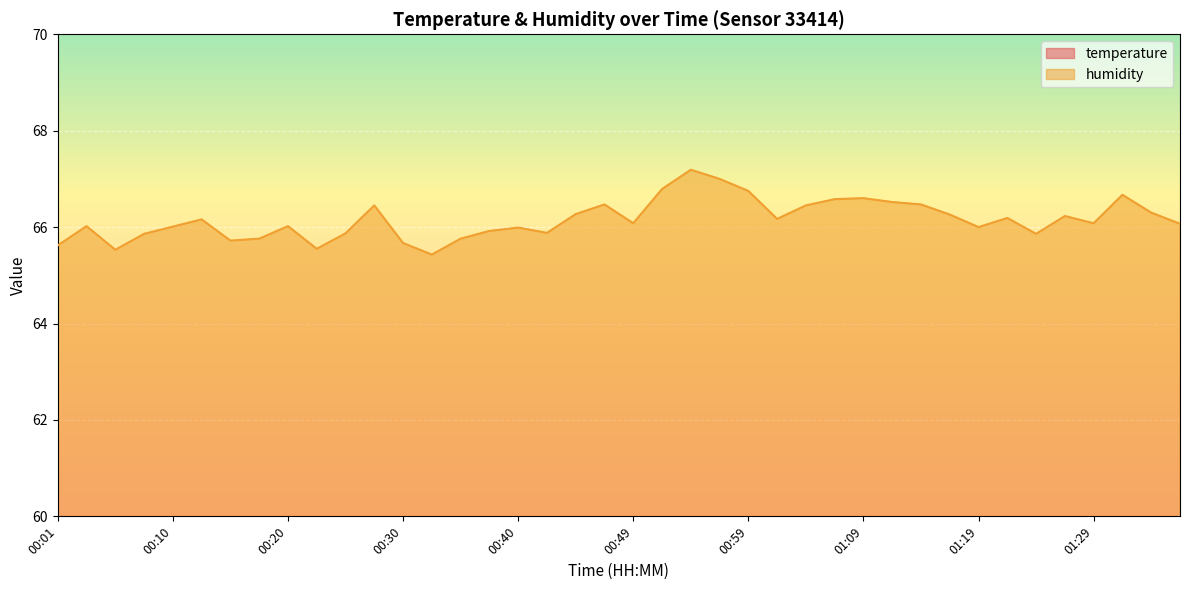

Reading left to right, extract all data points from this chart.

temperature: 27.4	27.4	27.4	27.4	27.4	27.4	27.4	27.4	27.4	27.4	27.4	27.3	27.3	27.3	27.3	27.4	27.3	27.3	27.3	27.2	27.2	27.1	27.1	27.1	27.1	27.2	27.2	27.1	27.1	27.1	27.1	27.1	27.2	27.2	27.1	27.1	27.1	27.0	27.1	27.1
humidity: 65.6	66.0	65.5	65.9	66.0	66.2	65.7	65.8	66.0	65.5	65.9	66.5	65.7	65.4	65.8	65.9	66.0	65.9	66.3	66.5	66.1	66.8	67.2	67.0	66.8	66.2	66.5	66.6	66.6	66.5	66.5	66.3	66.0	66.2	65.9	66.2	66.1	66.7	66.3	66.1